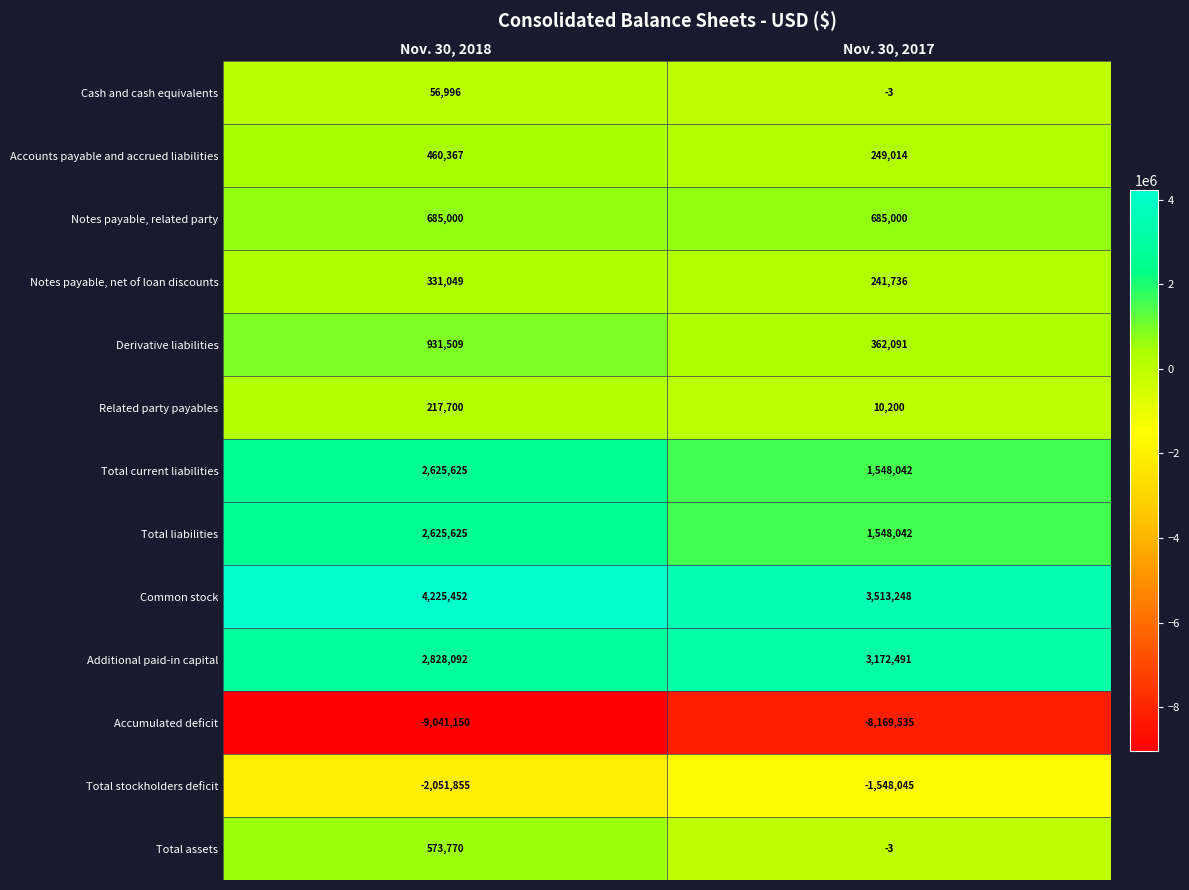

Is the value of Additional paid-in capital at Nov. 30, 2018 greater than the value of Total stockholders deficit at Nov. 30, 2017?

Yes